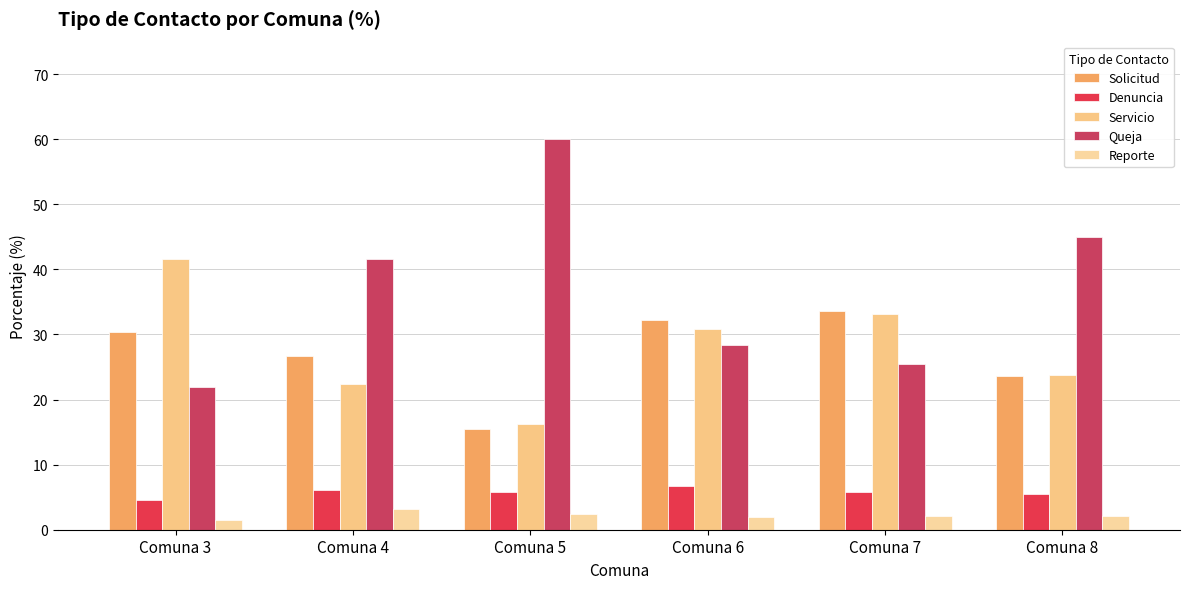

What is the difference between the second highest and second lowest values in the Servicio series?

10.7